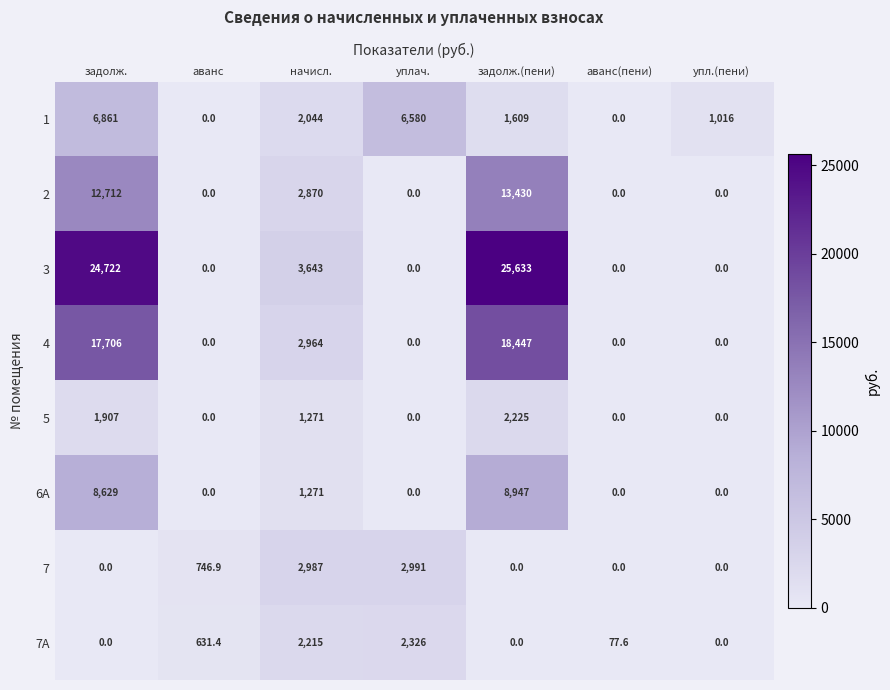

What is the maximum value for 7A?

2326.0